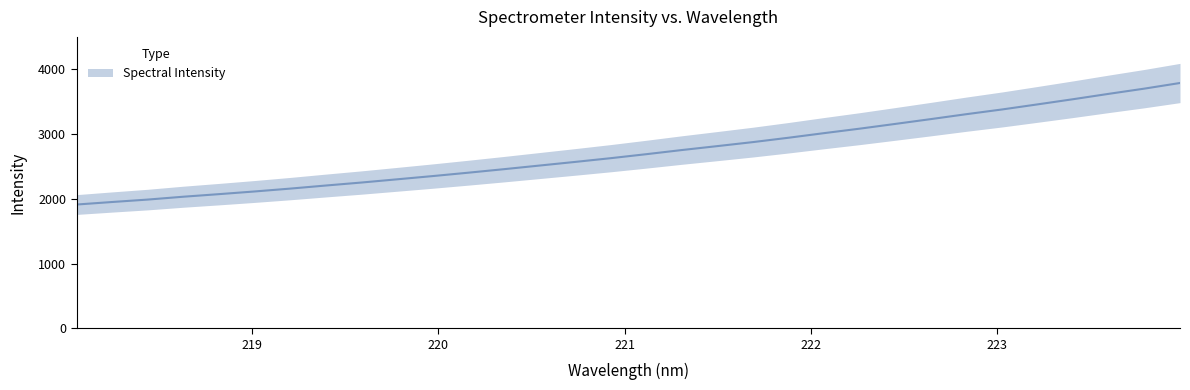

What is the sum of the values at 223.7895 and 220.9264?

6329.1